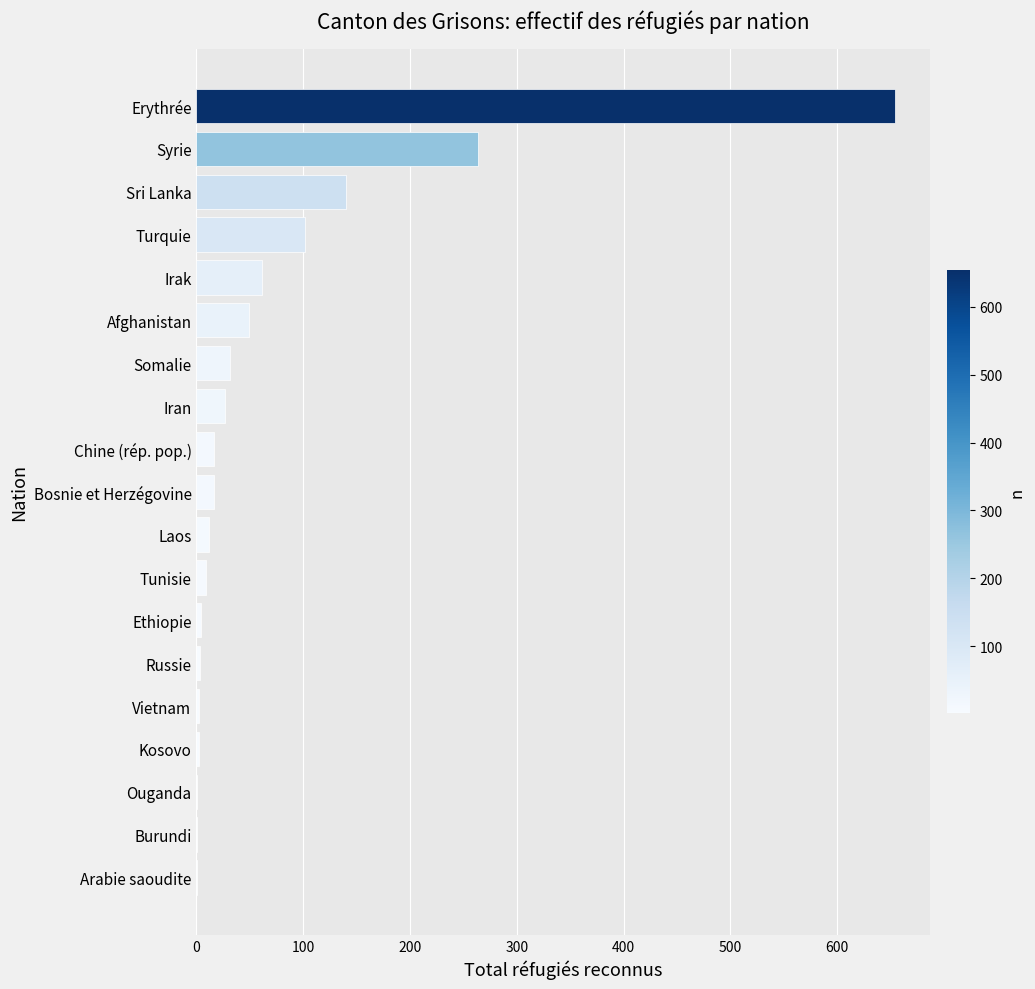

What is the sum of all values?

1395